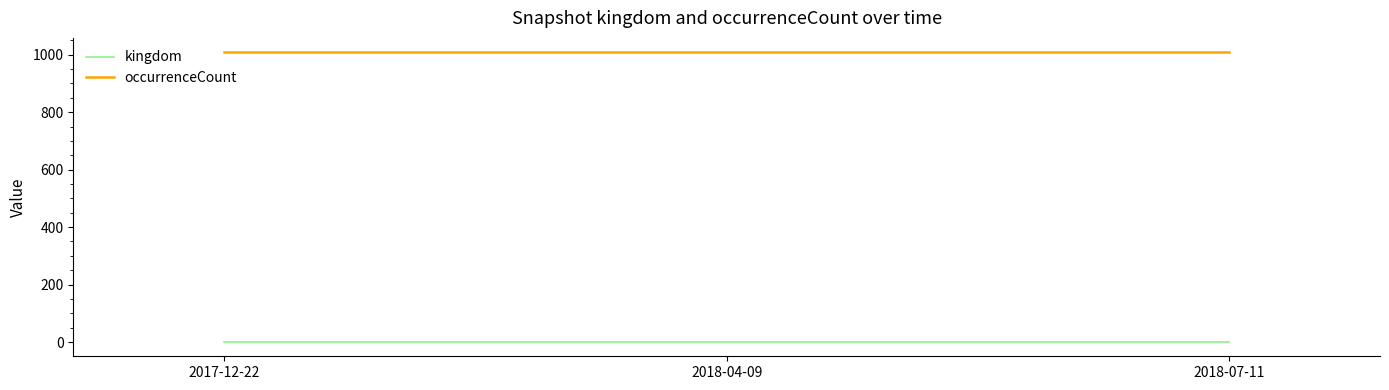

What are all the series names shown in the legend?

kingdom, occurrenceCount